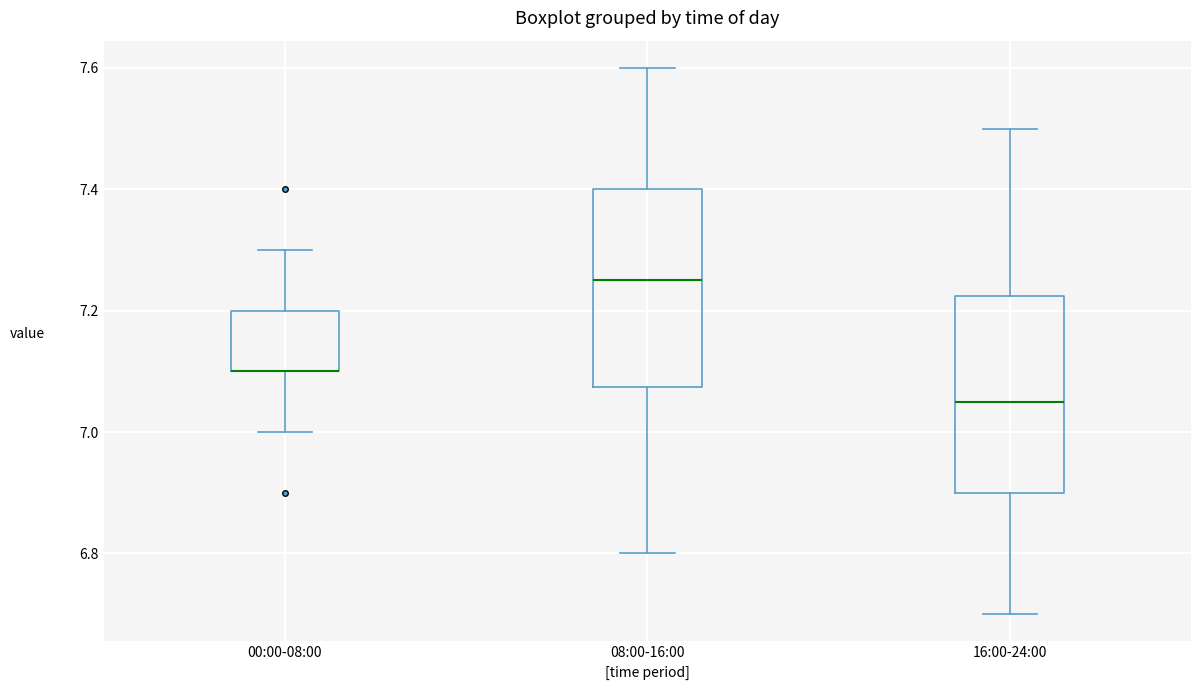

Where does the lower whisker of the box for 16:00-24:00 end on the y-axis? The values are not printed on the chart, so give them approximately, as read against the axis.

6.70